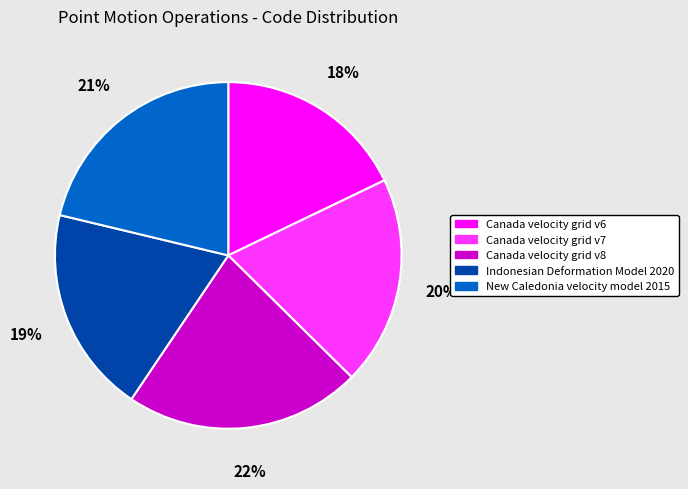

To the nearest percent, what is the combined percentage of Canada velocity grid v7 and New Caledonia velocity model 2015?

41%